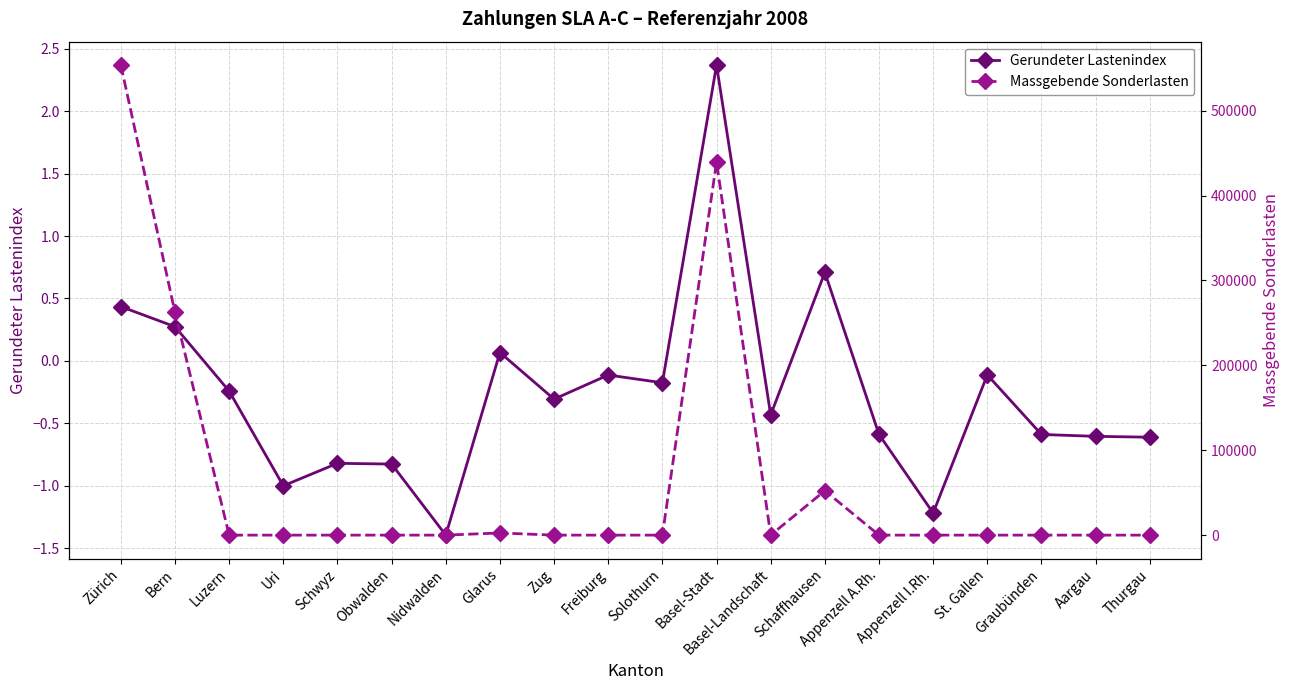

In Massgebende Sonderlasten, how many points are higher than both neighbors (excluding endpoints)?

3